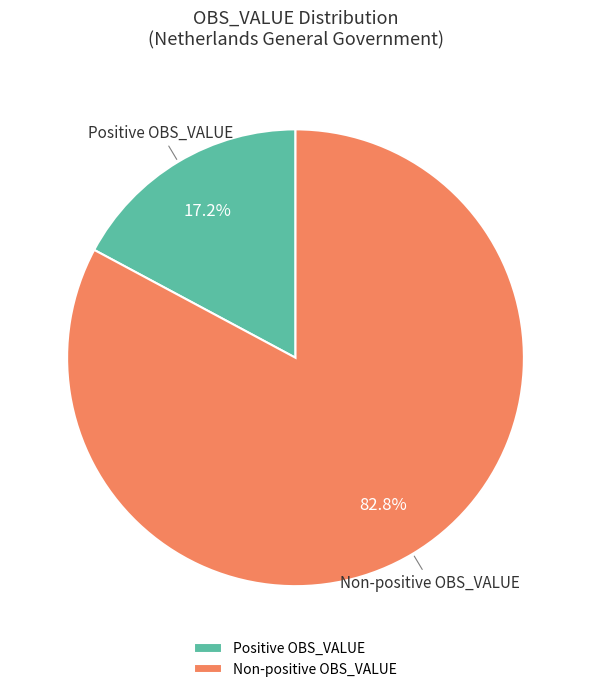

Combined, what portion of the pie is Positive OBS_VALUE and Non-positive OBS_VALUE?

100.0%